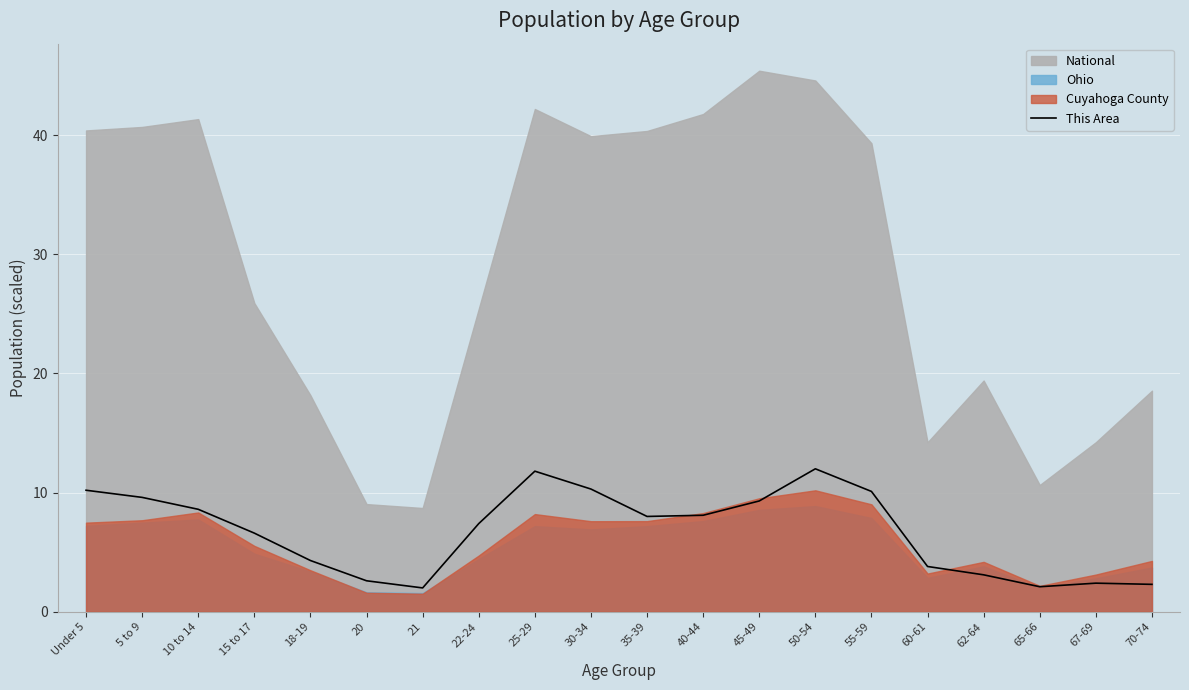

What is the average value?

6.7